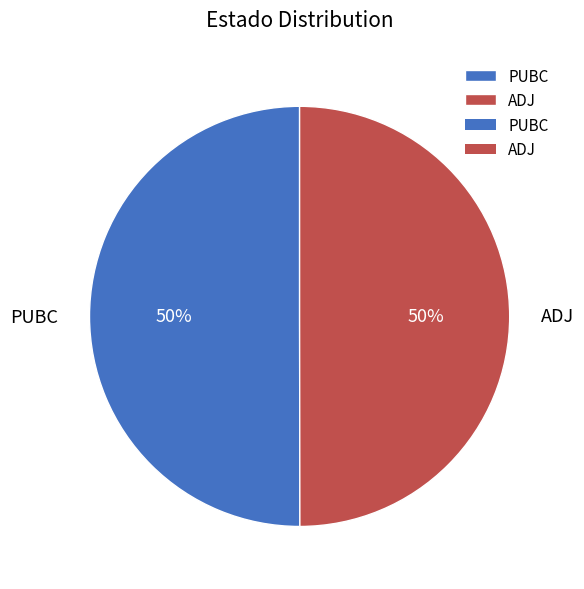

To the nearest percent, what is the average slice percentage?

50%